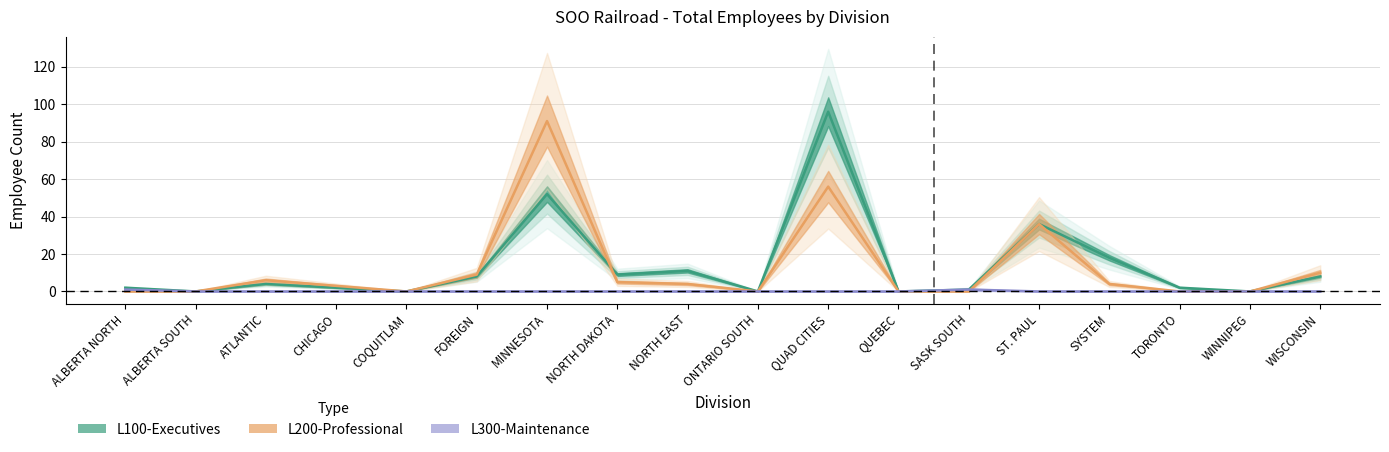

How many lines are shown in the chart?

3